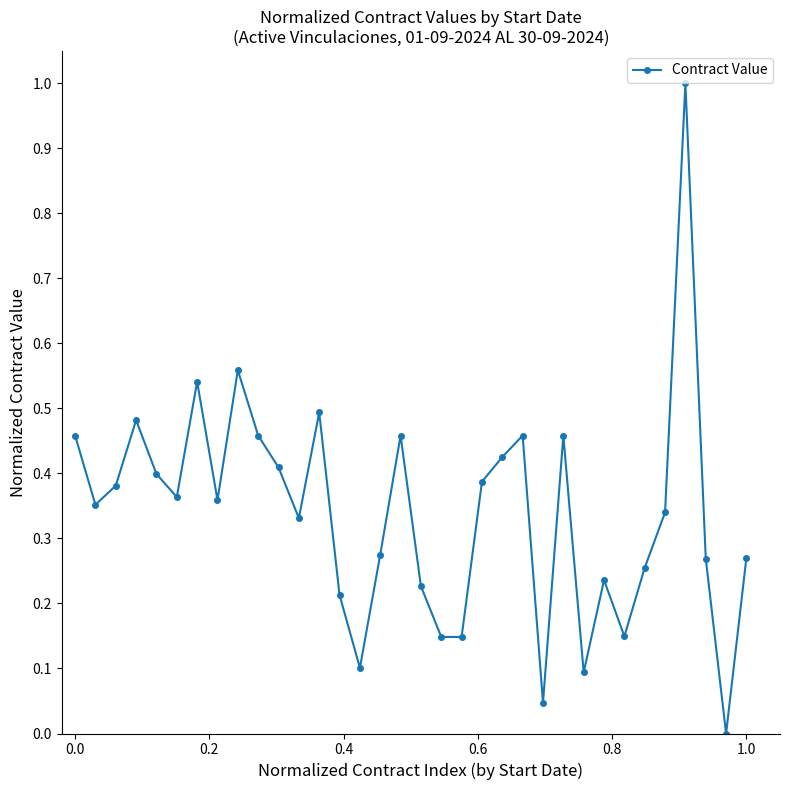

What is the maximum value shown in the chart?

1.0